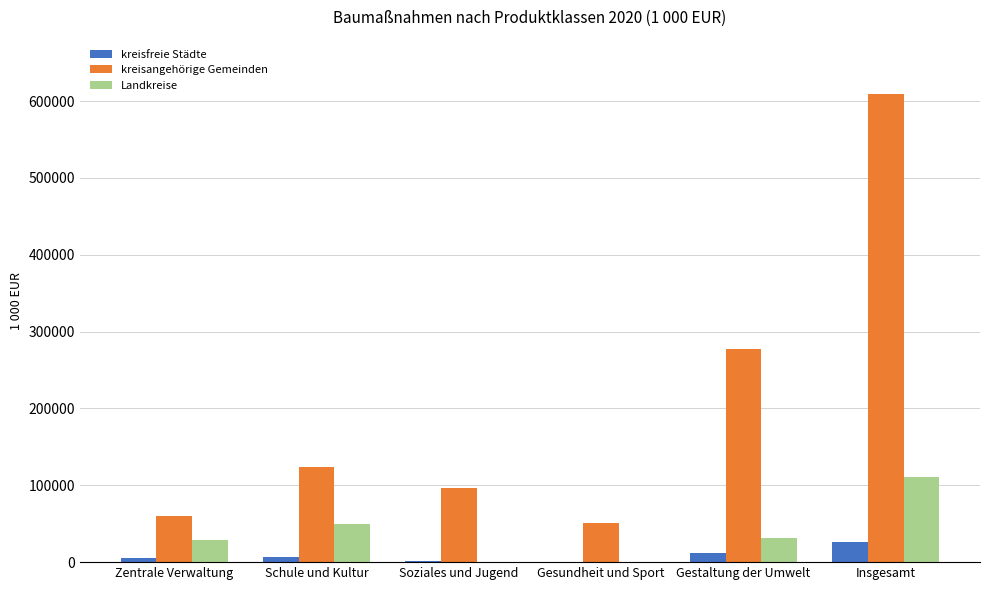

At which label is kreisangehörige Gemeinden closest to 330278?

Gestaltung der Umwelt